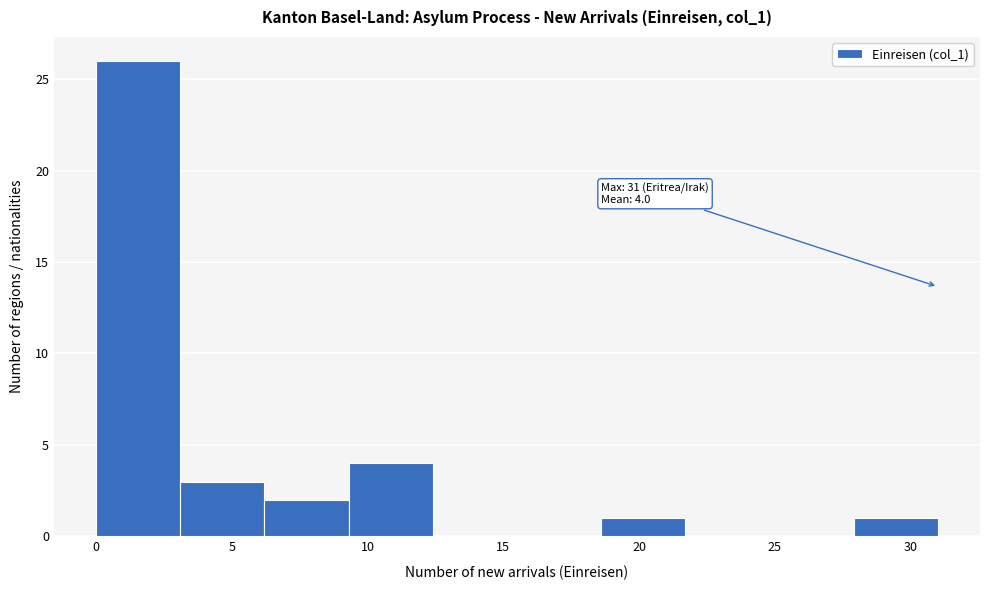

Which range on the x-axis has the tallest bar?

0.0 to 3.1